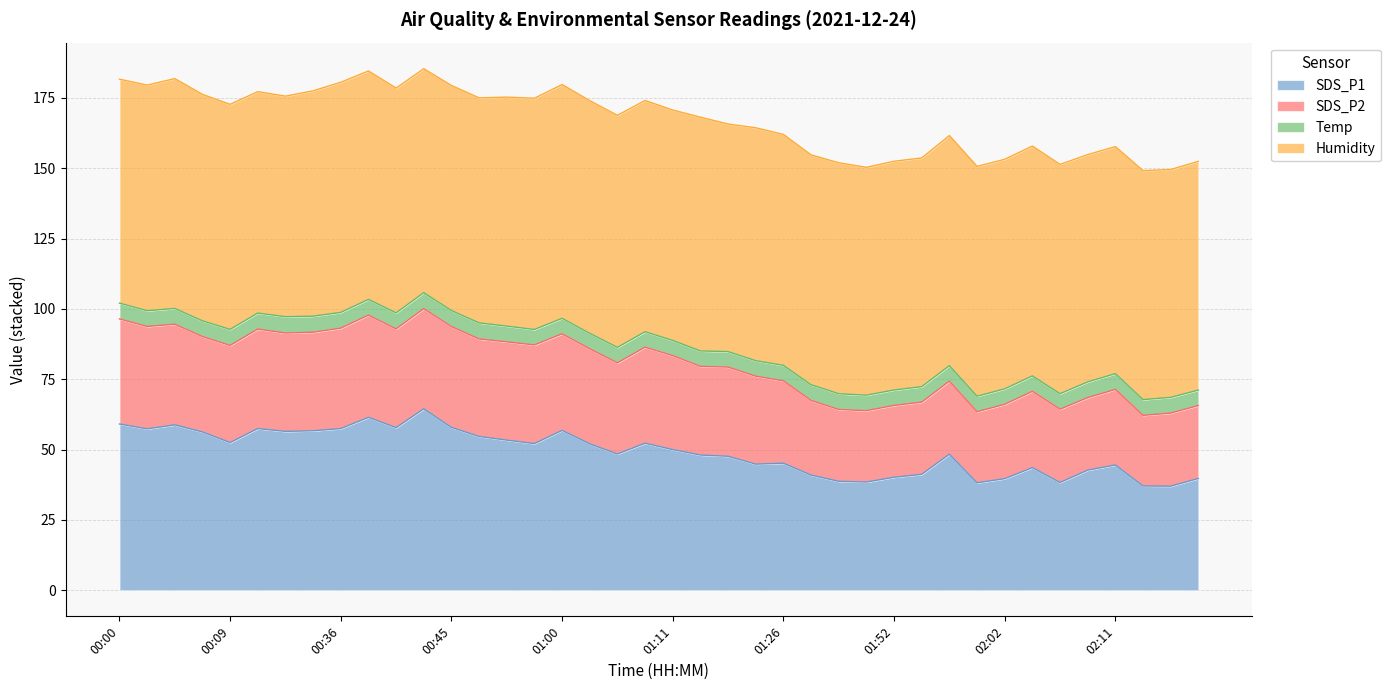

What is the difference between the second highest and second lowest values in the SDS_P1 series?

24.4